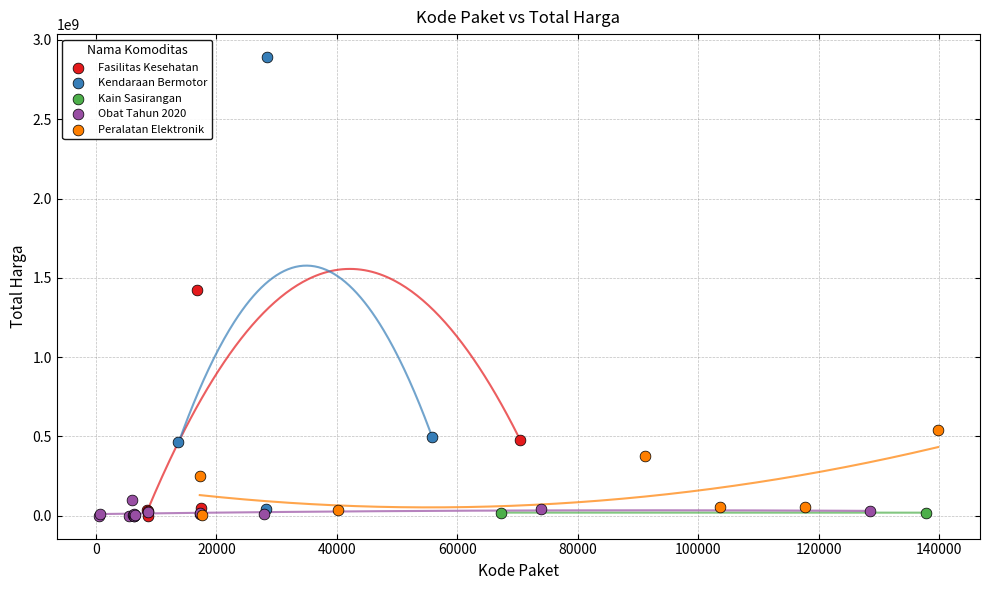

What are all the series names shown in the legend?

Fasilitas Kesehatan, Kendaraan Bermotor, Kain Sasirangan, Obat Tahun 2020, Peralatan Elektronik